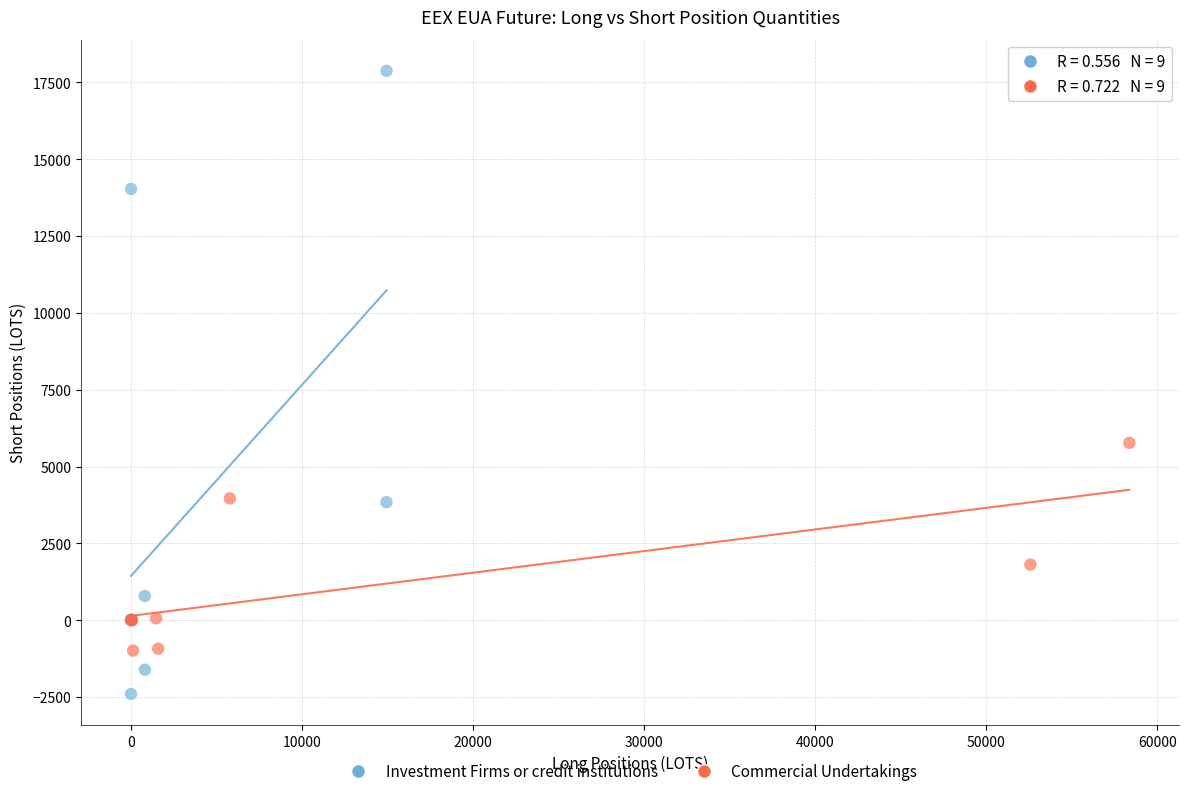

Which series contains the highest Y value?

Investment Firms or credit institutions